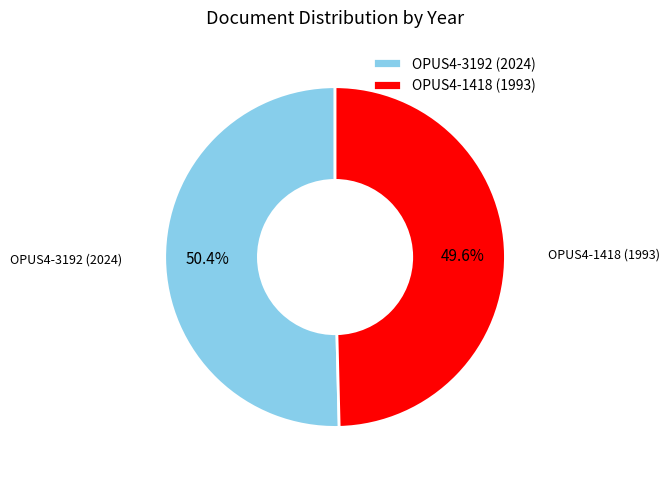

Which slice represents more than half of the pie?

OPUS4-3192 (2024)